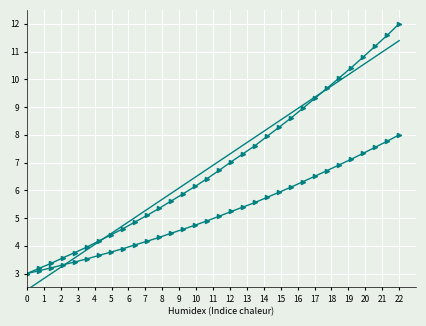

Count the number of categories in the chart.

32